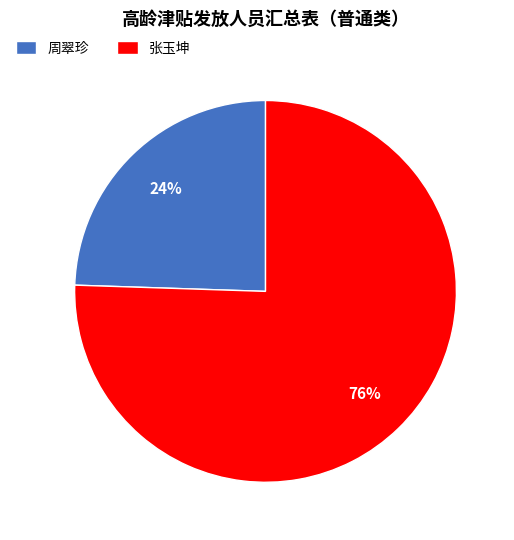

Rank the categories by value from highest to lowest.

张玉坤, 周翠珍